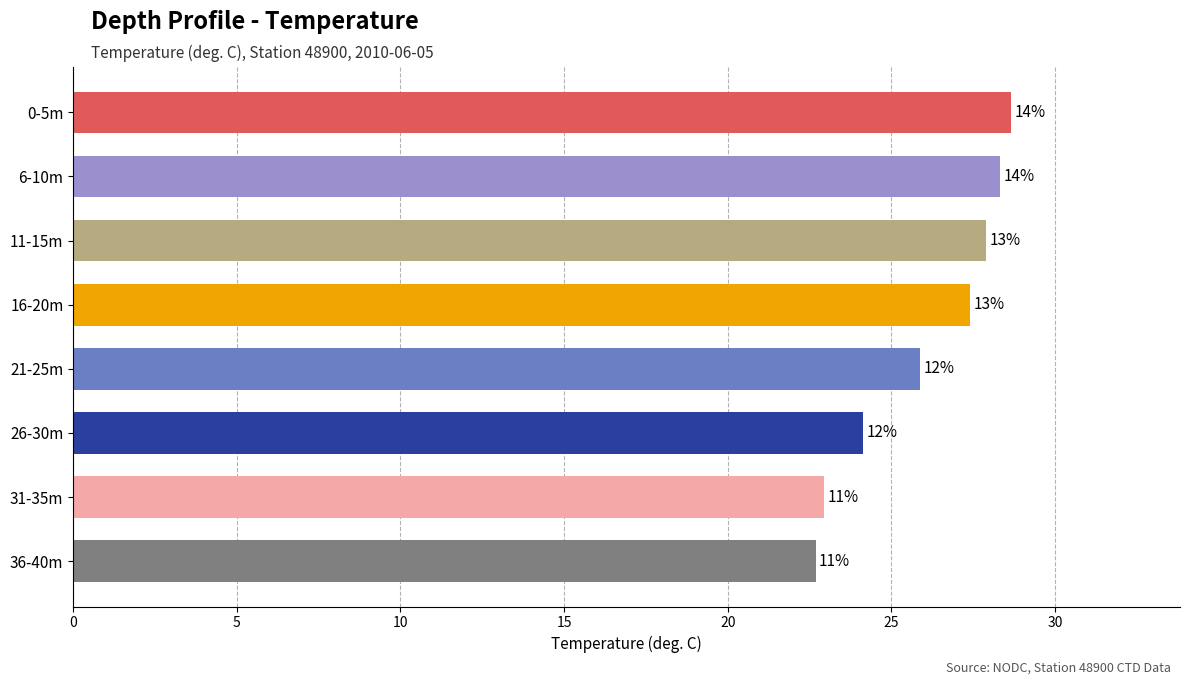

Does the chart contain any negative values?

No